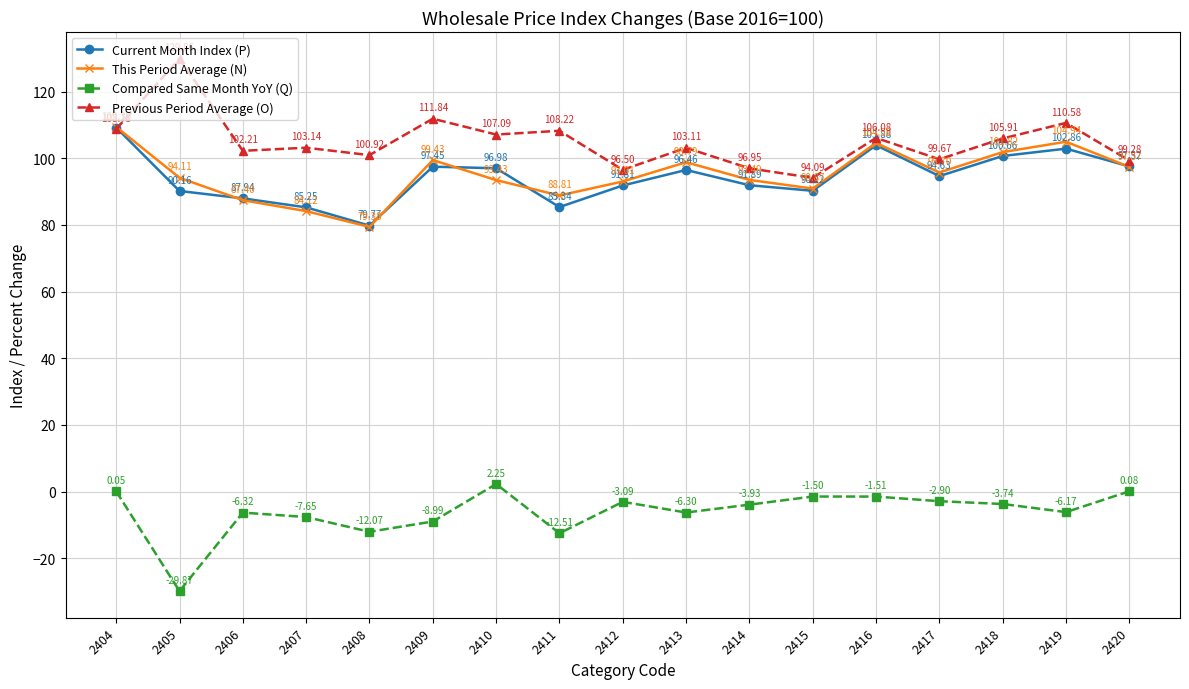

The value of Previous Period Average (O) at 2407 is 103.1. True or false?

True